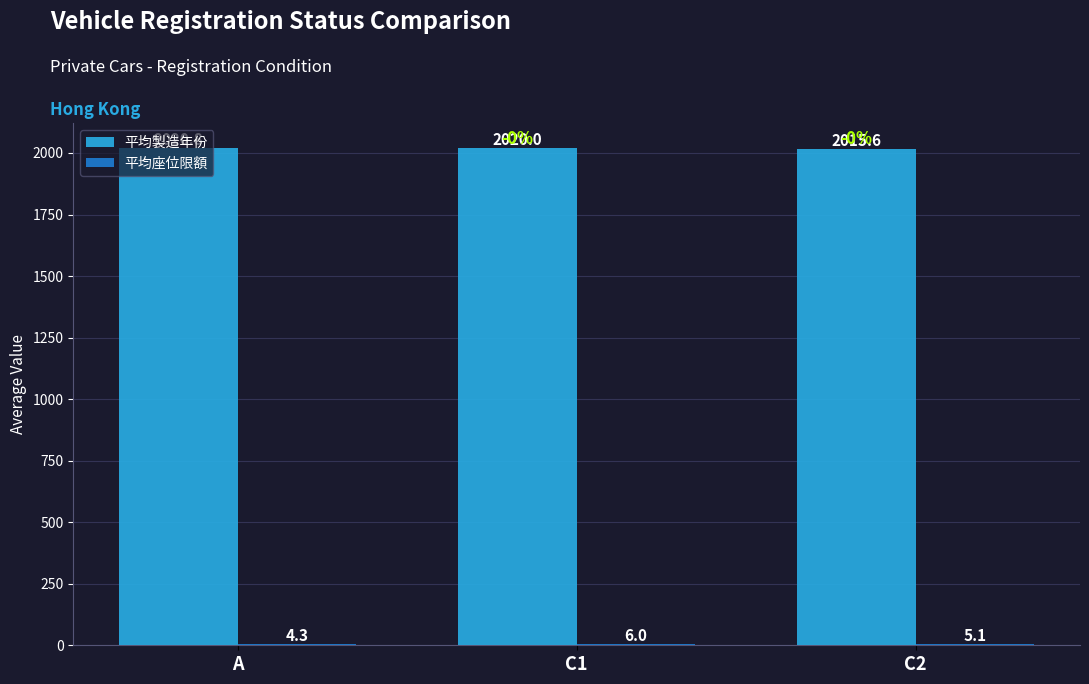

Reading left to right, what are all the values shown in this chart?

平均製造年份: 2020.8	2020.0	2015.6
平均座位限額: 4.3	6.0	5.1